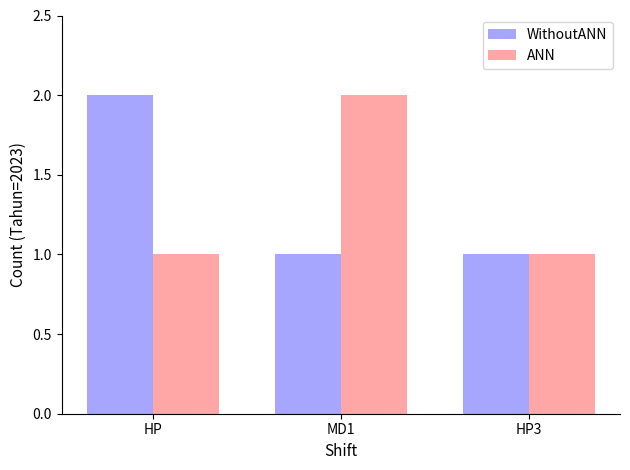

Reading left to right, extract all data points from this chart.

WithoutANN: HP=2	MD1=1	HP3=1
ANN: HP=1	MD1=2	HP3=1